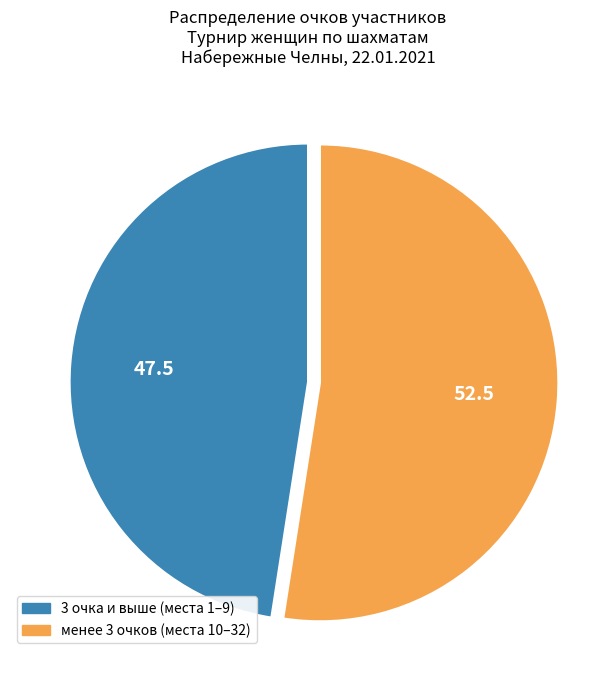

Rank the categories by value from highest to lowest.

менее 3 очков (места 10–32), 3 очка и выше (места 1–9)